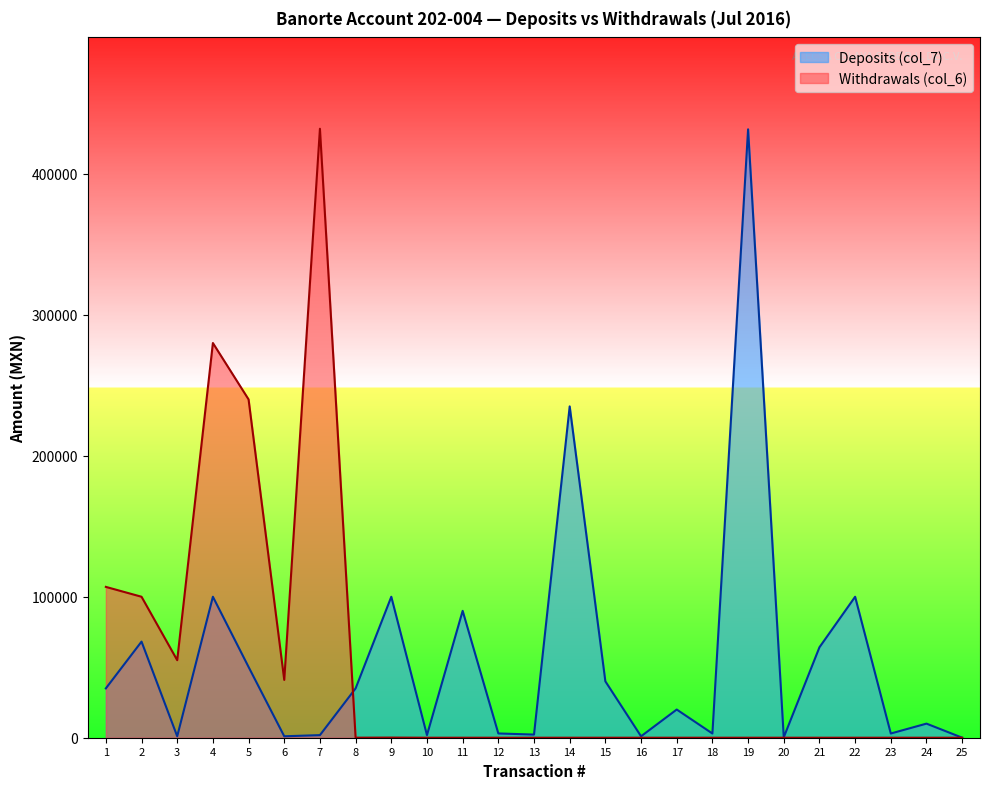

What are all the series names shown in the legend?

Deposits (col_7), Withdrawals (col_6)